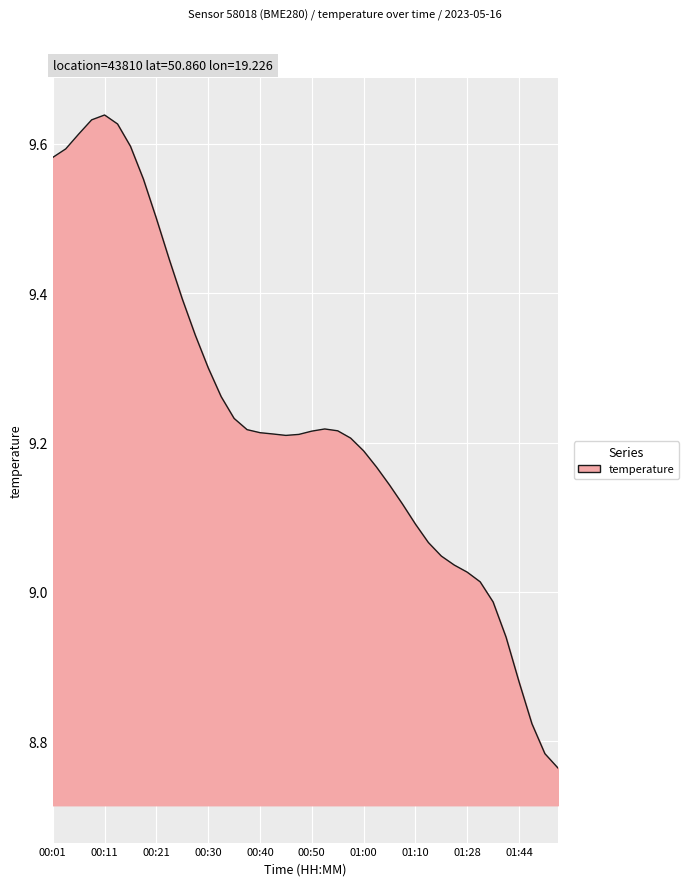

How many series are shown in this chart?

1